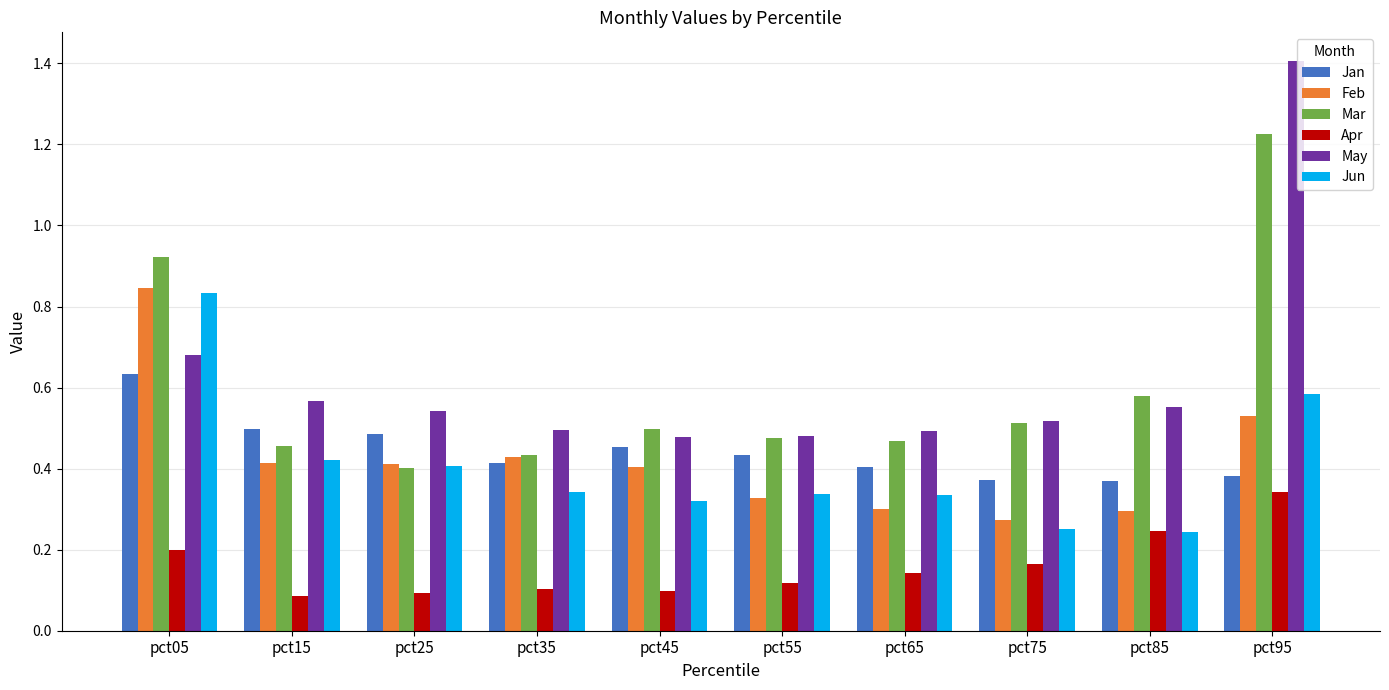

Which series changed the most between pct25 and pct95?

May